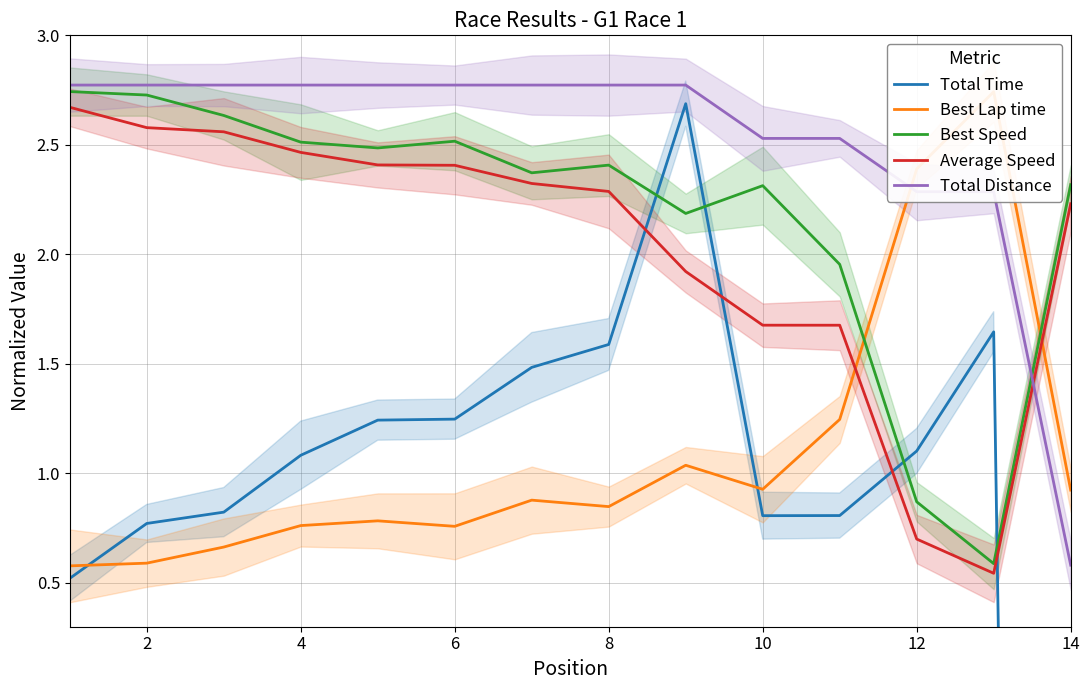

Is the value of Total Distance at 14 greater than the value of Average Speed at 2?

No